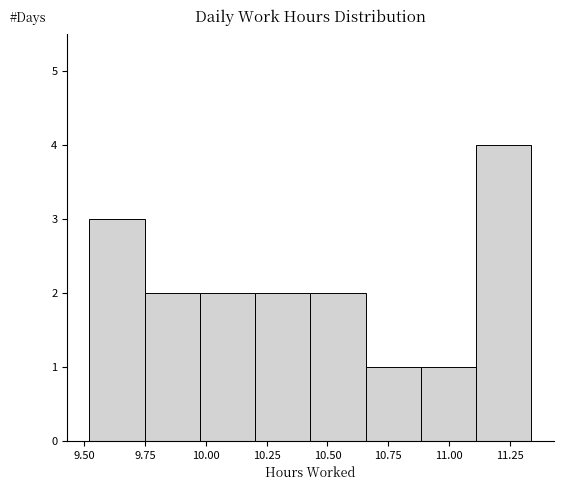

Over which range of the x-axis is the bar tallest?

11.10 to 11.35